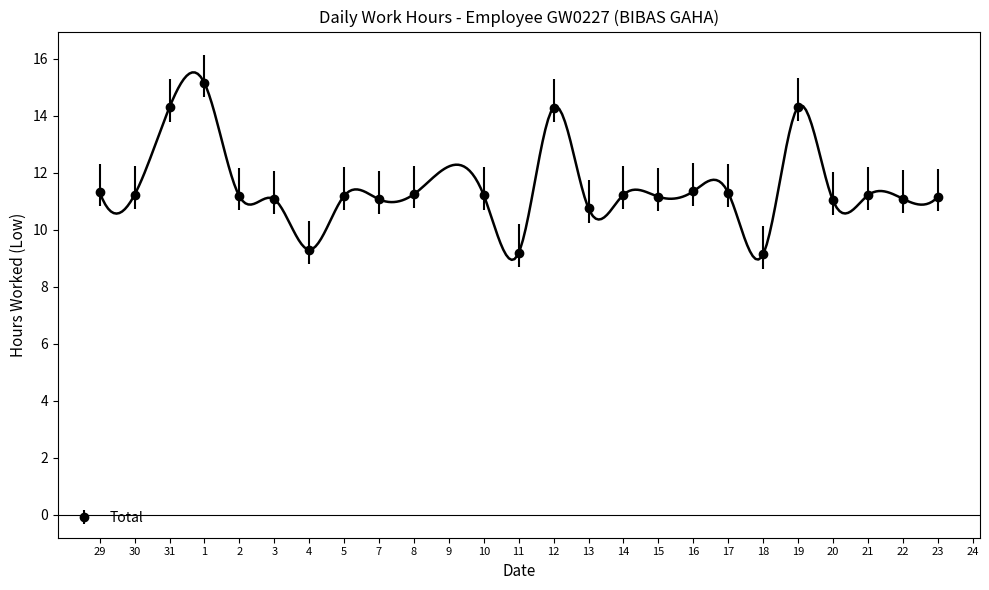

Rank the categories by value from highest to lowest.

1, 19, 31, 12, 16, 29, 17, 8, 30, 14, 10, 21, 5, 2, 15, 23, 22, 3, 7, 20, 13, 4, 11, 18, 9, 24